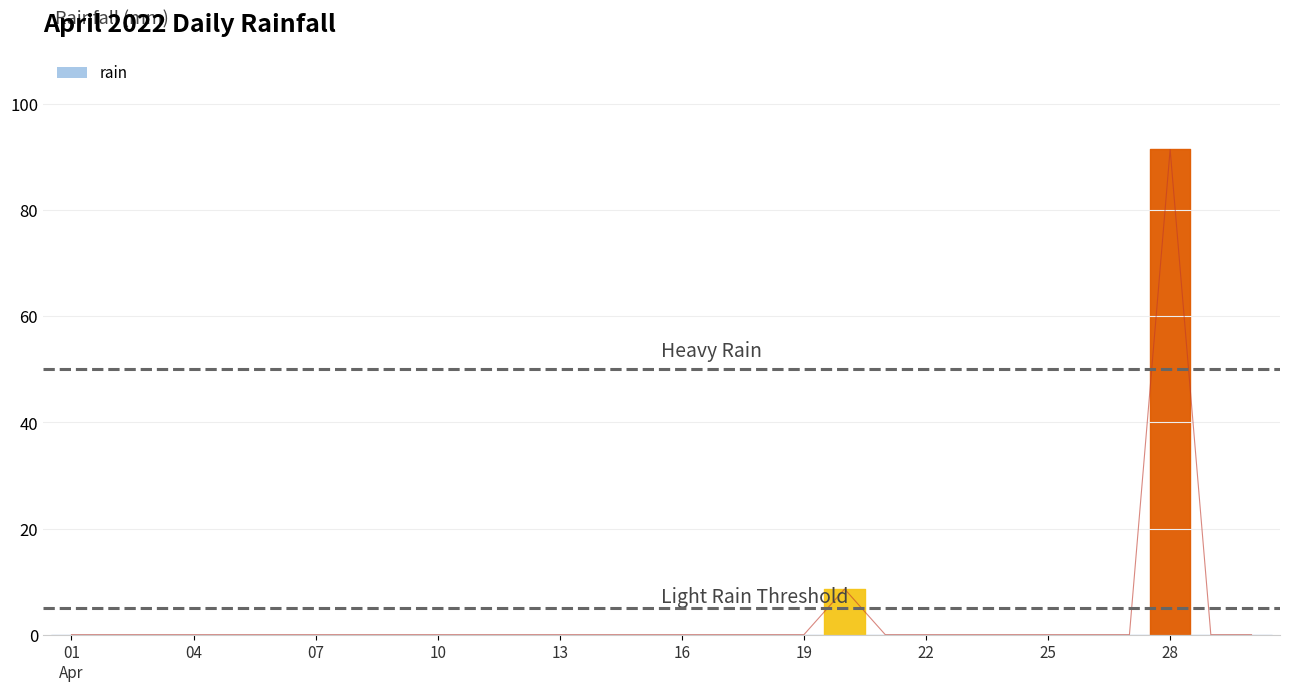

How many interior local peaks (higher than both neighbors) does the data have?

2